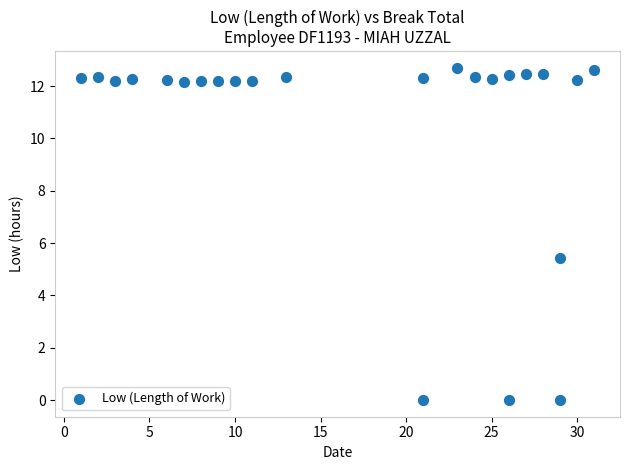

What Y value in the scatter plot is closest to 6?

5.4